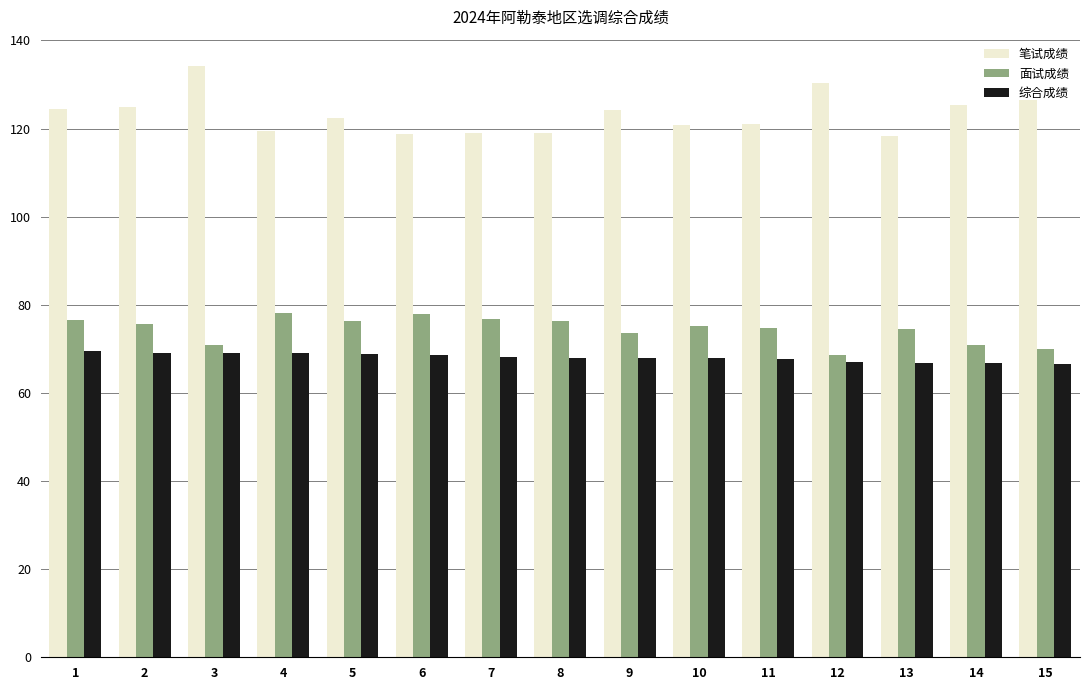

What is the spread (max minus min) of values at 14?

58.5